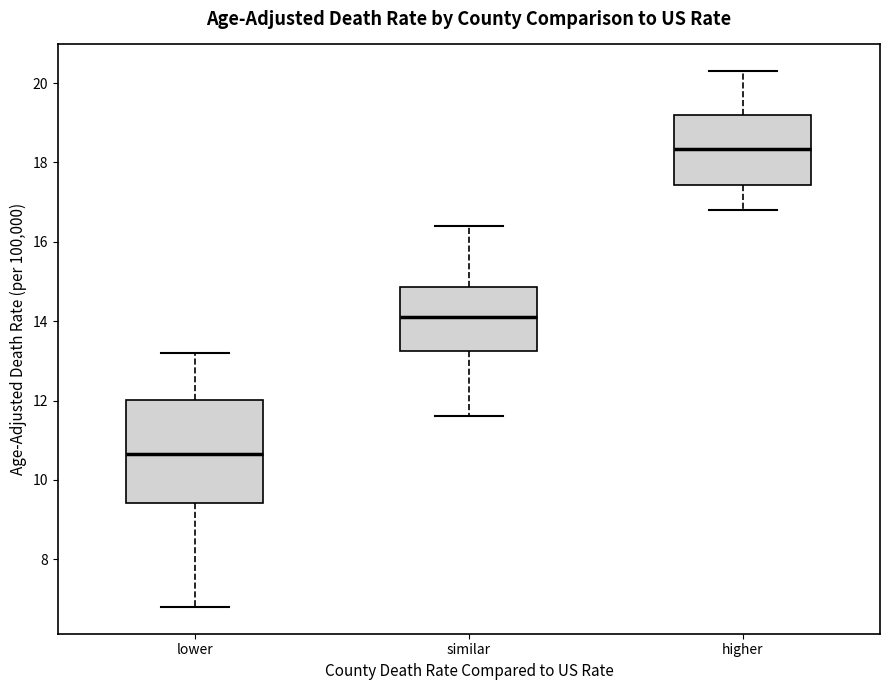

Which box's median line is the highest?

higher